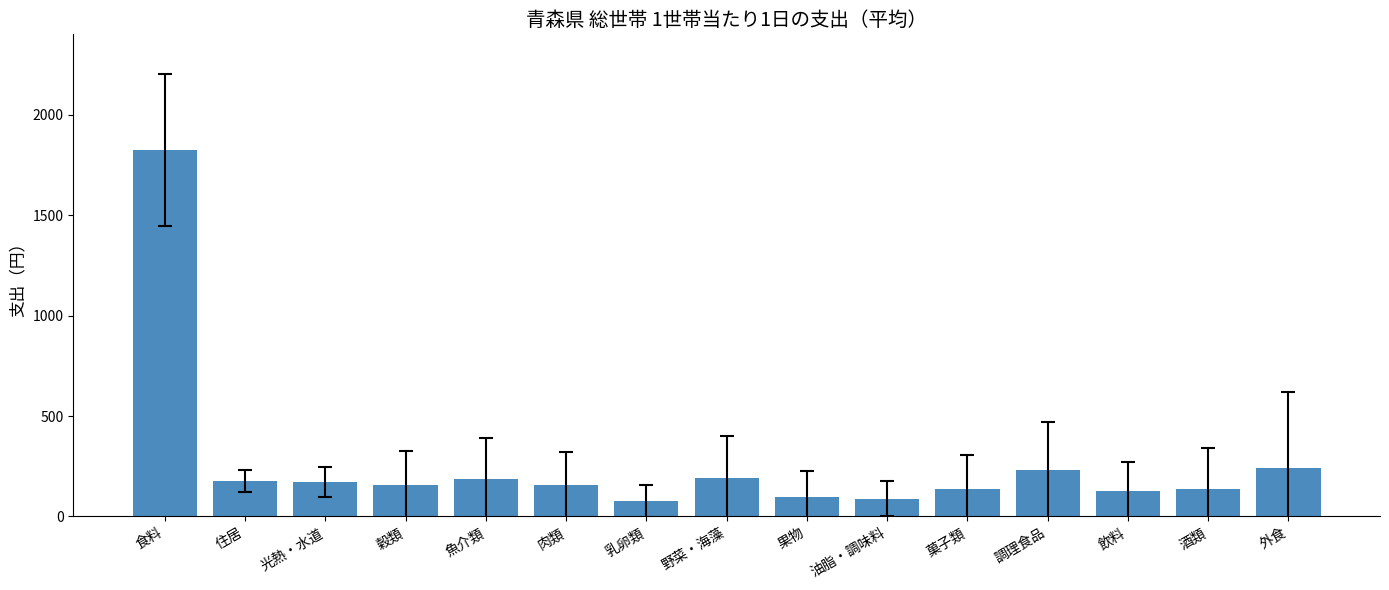

Does the chart contain stacked bars?

No